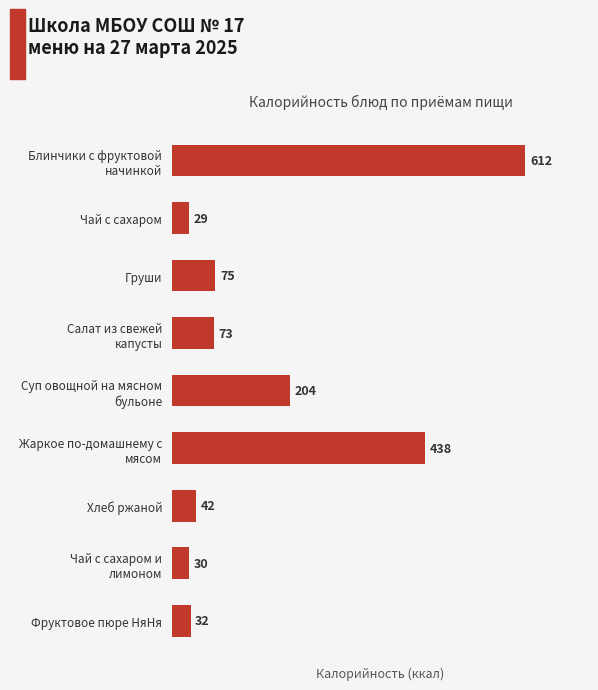

True or false: the data shows 75 at Груши.

True